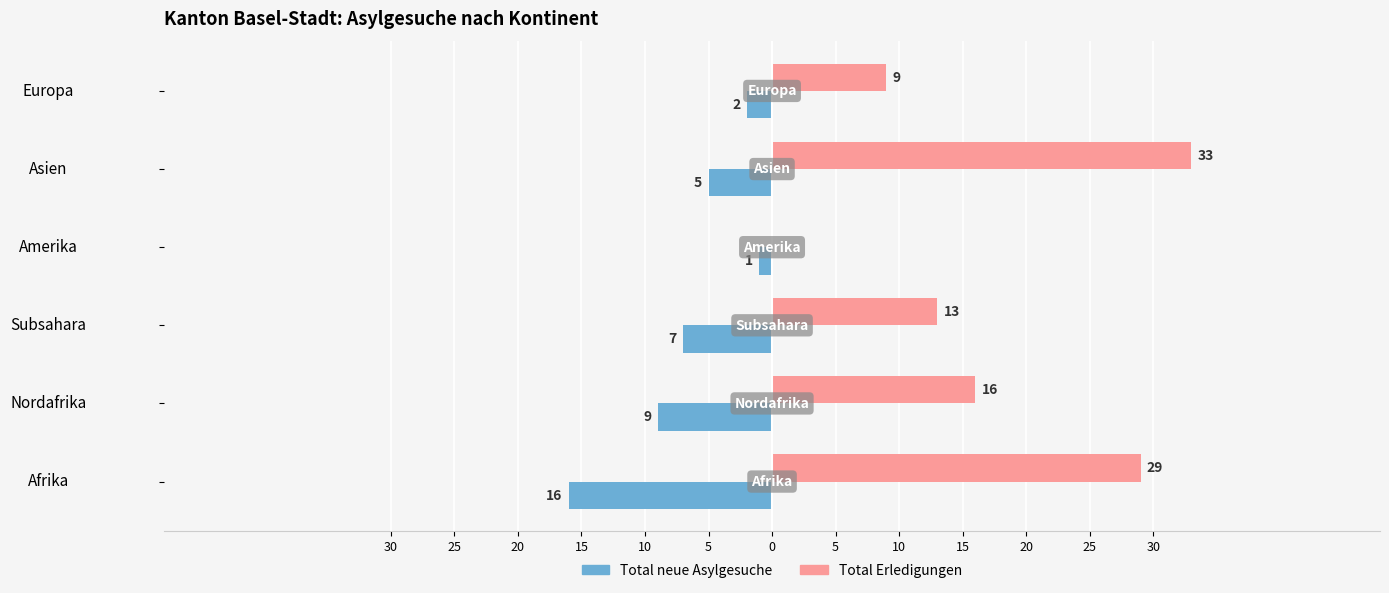

What is the difference between the second highest and minimum values in the Total Erledigungen series?

29